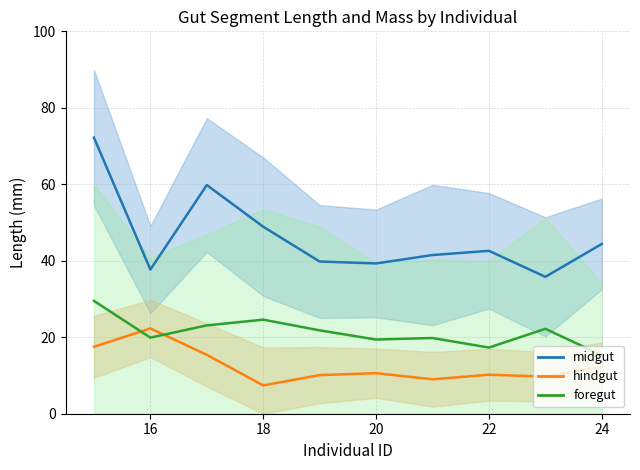

What is the maximum value for midgut?

72.2